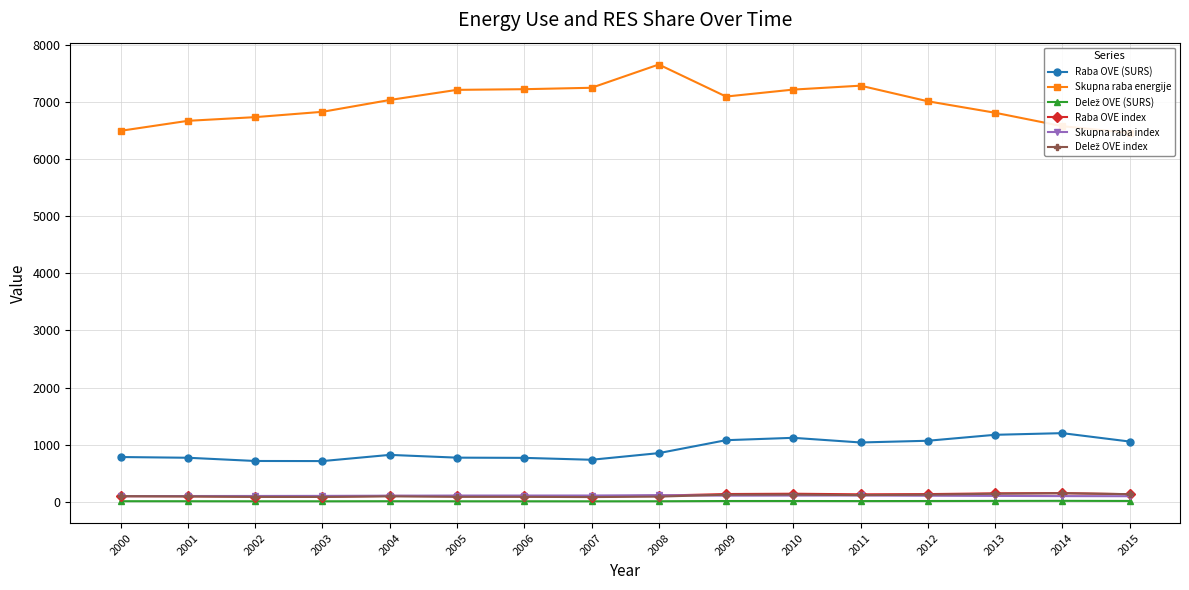

What is the value of the Delež OVE (SURS) point at the 9th from the left?

11.2